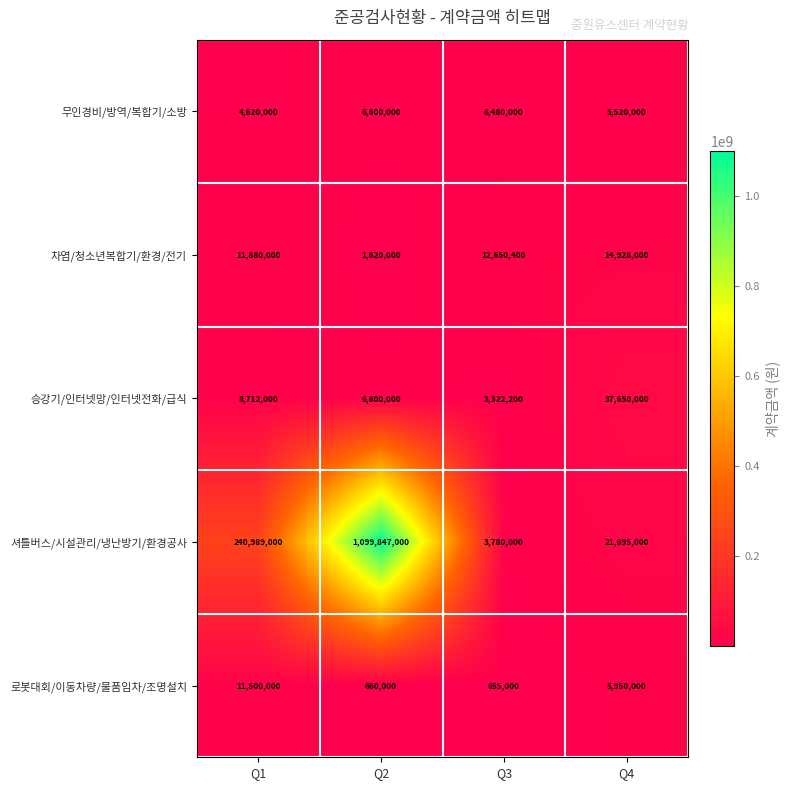

The value of 무인경비/방역/복합기/소방 at Q3 is 6480000. True or false?

True